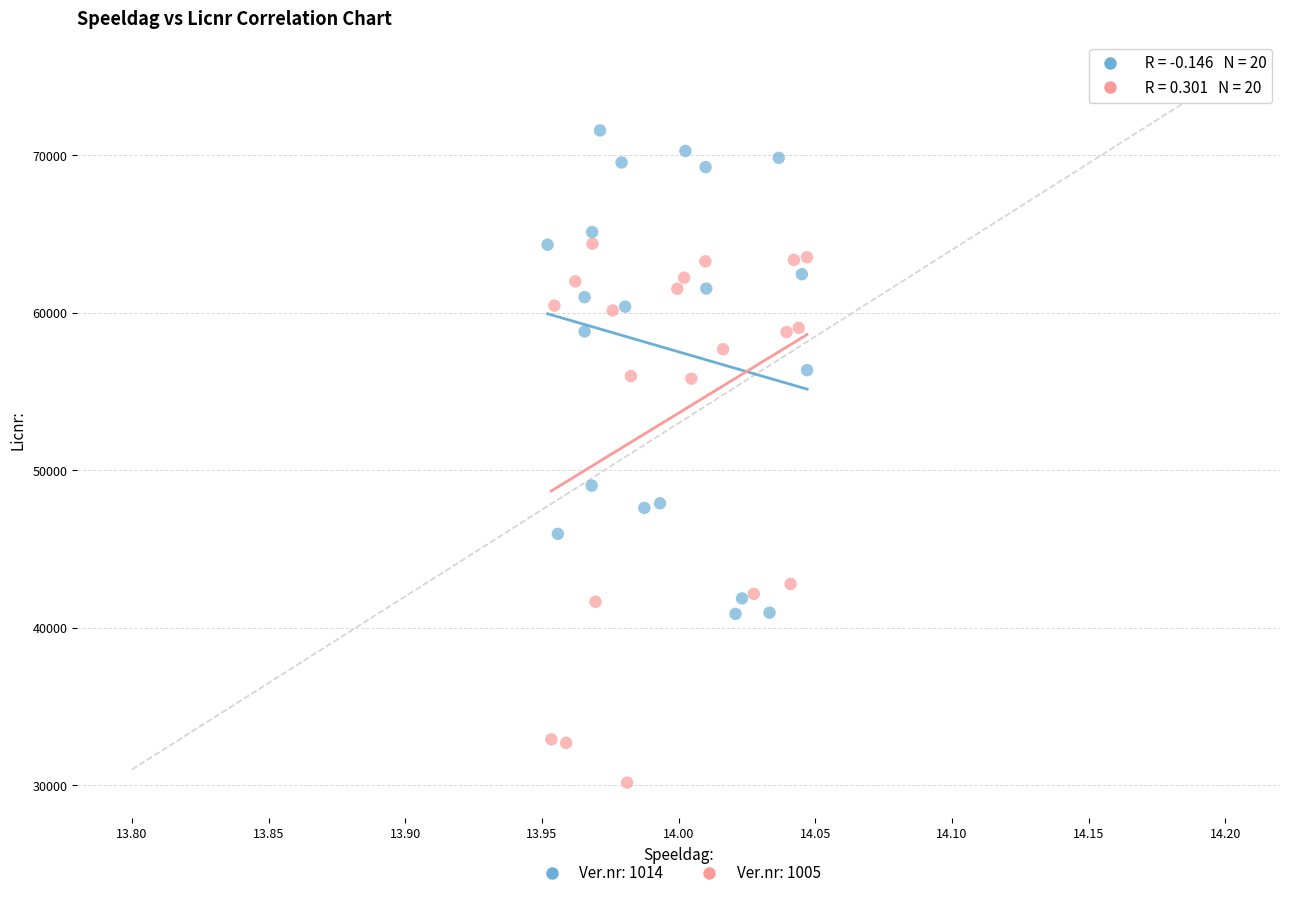

Which series contains the lowest Y value?

Ver.nr: 1005